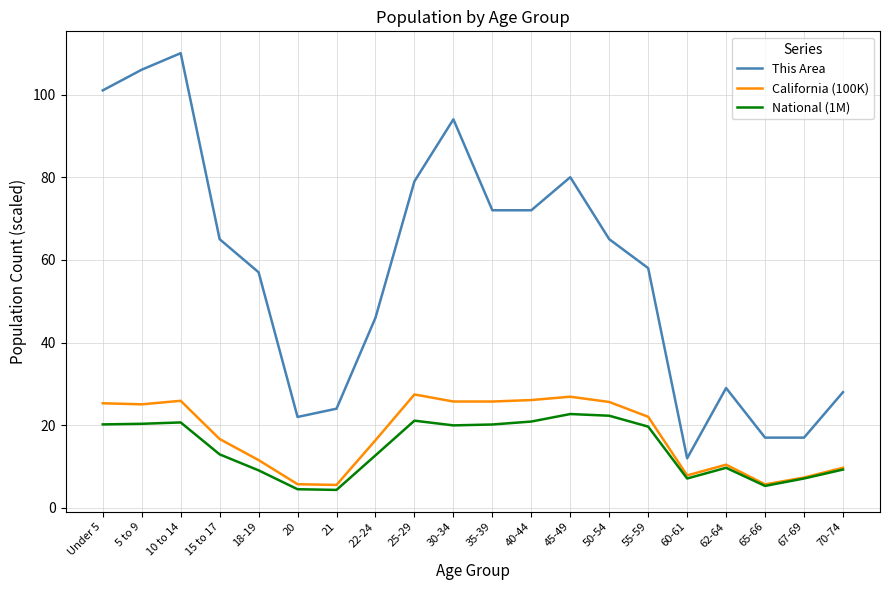

Is the value of This Area at 65-66 greater than the value of California (100K) at 40-44?

No